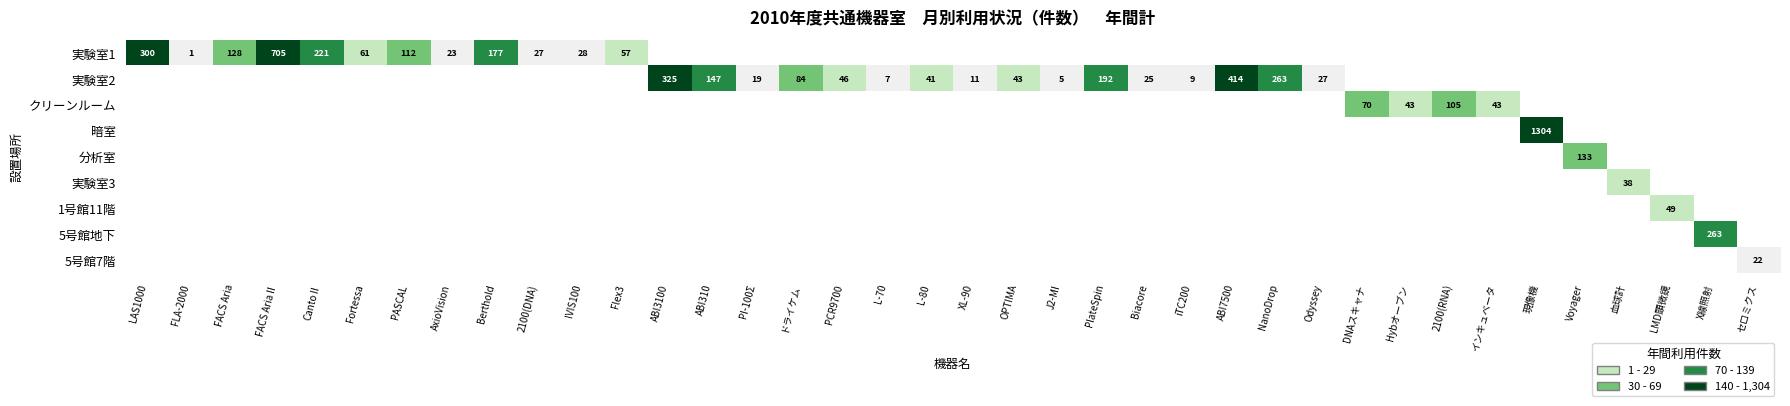

Between PASCAL and LAS1000, which is larger?

LAS1000